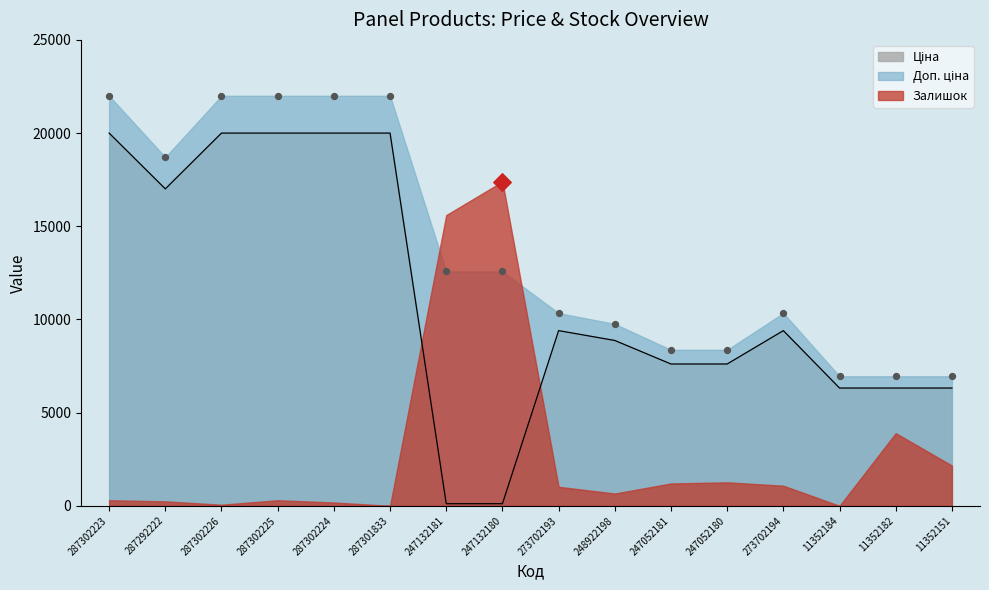

At which category is the sum across all series the highest?

287302223